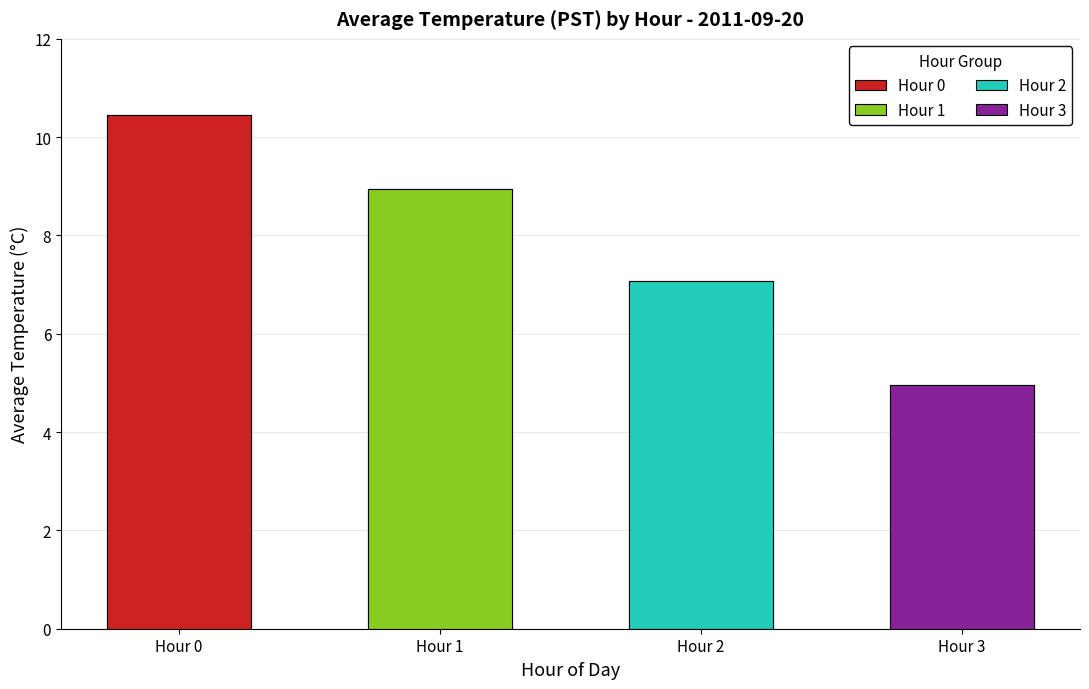

What are all the series names shown in the legend?

Hour 0, Hour 1, Hour 2, Hour 3